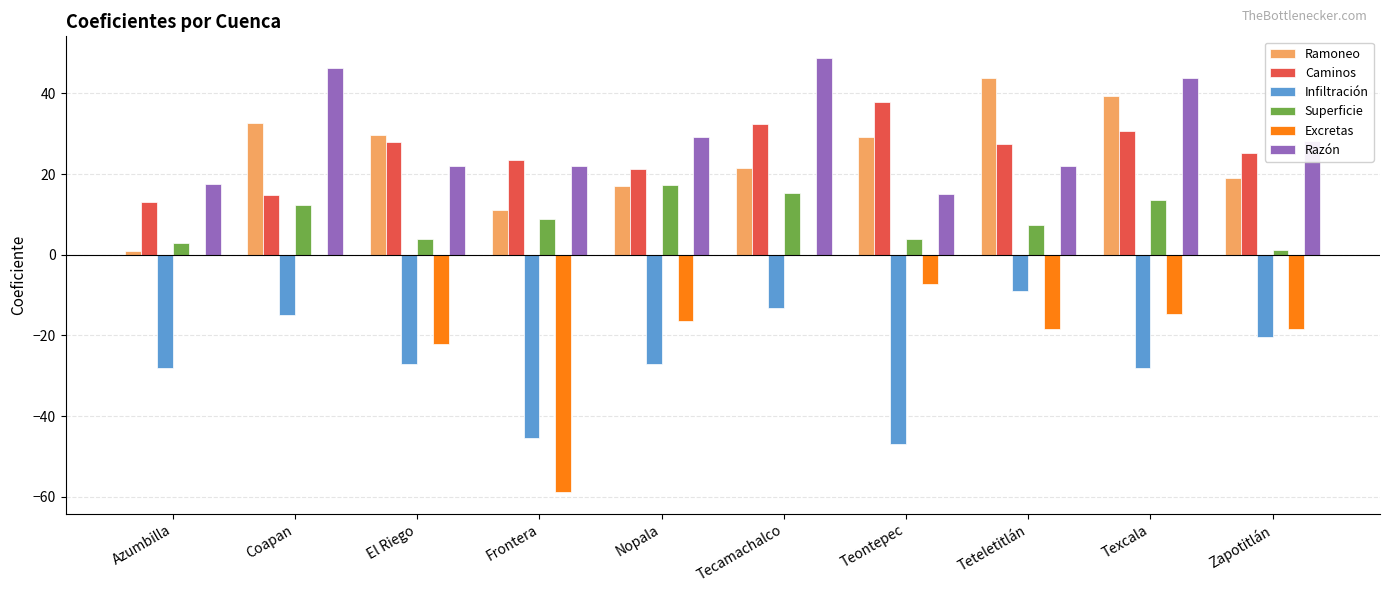

Which series has the largest range (max minus min)?

Excretas